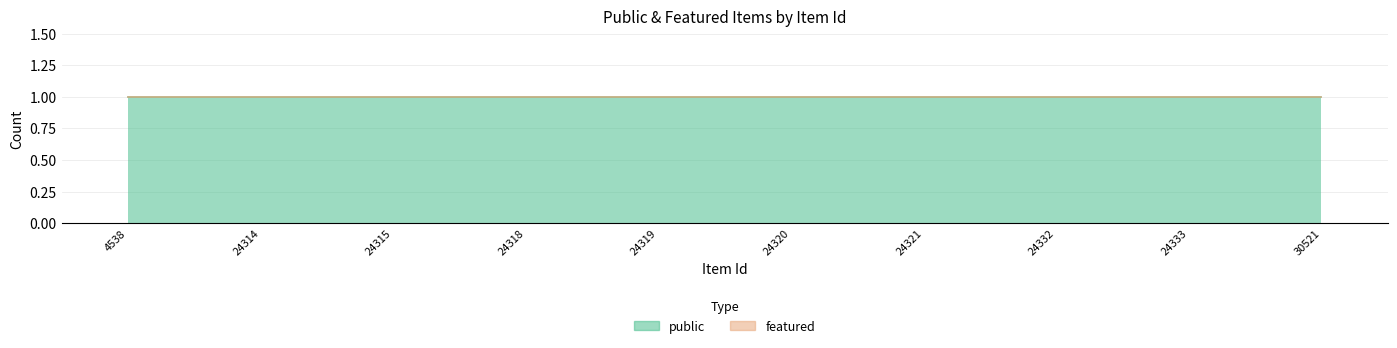

True or false: public and featured cross at least once.

False